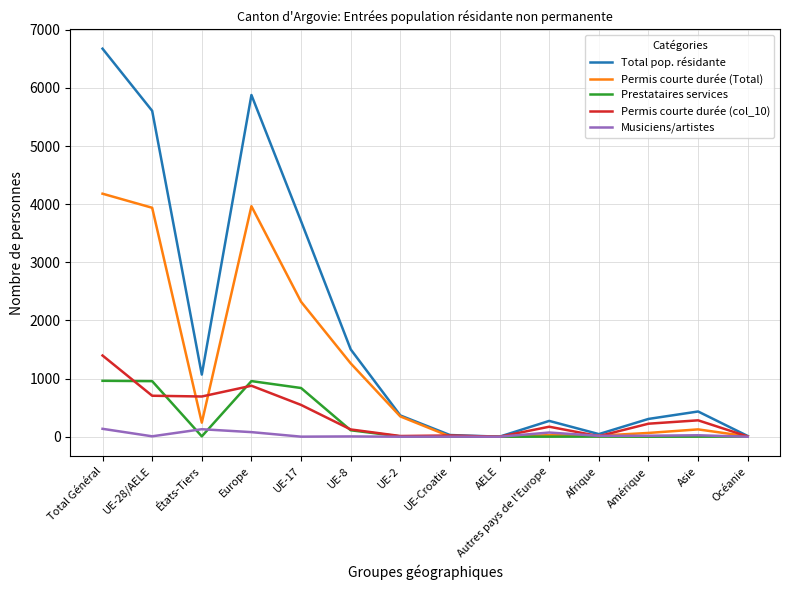

What is the approximate value of Permis courte durée (col_10) at Total Général?

1397